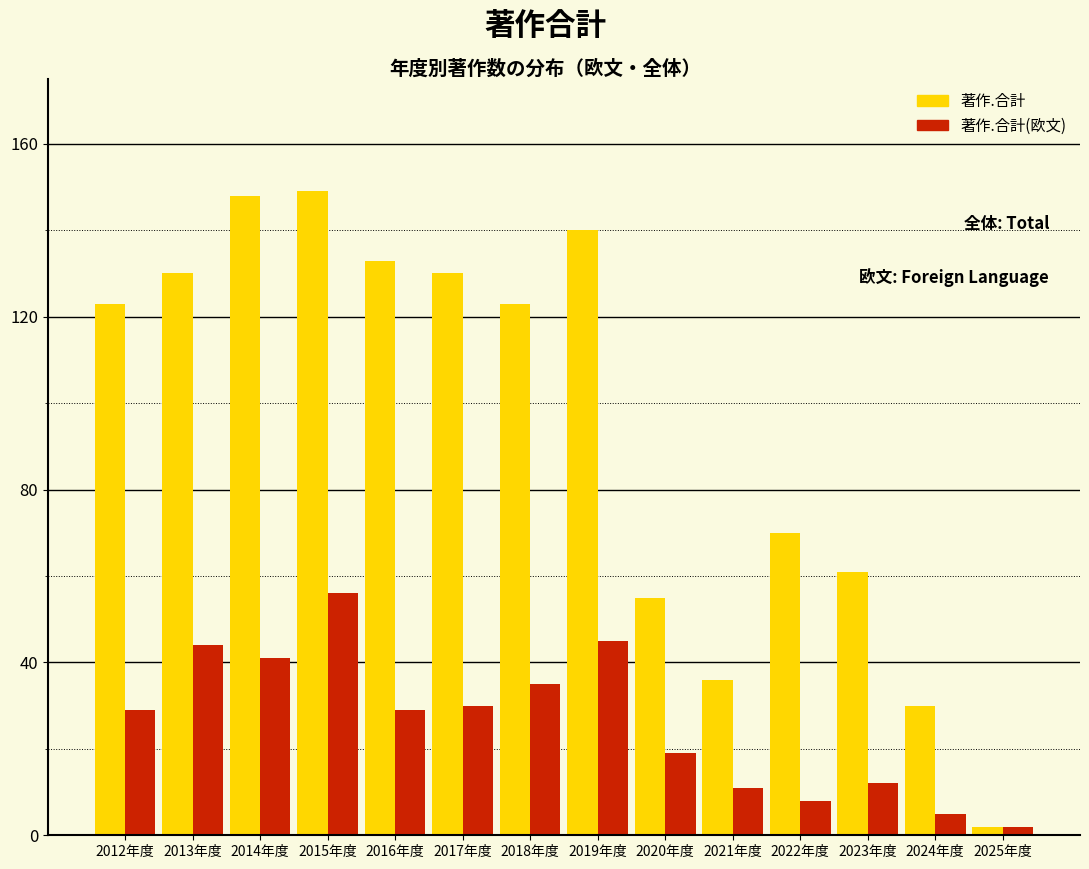

Reading right to left, transcribe all the data shown in this chart.

著作.合計: 2	30	61	70	36	55	140	123	130	133	149	148	130	123
著作.合計(欧文): 2	5	12	8	11	19	45	35	30	29	56	41	44	29